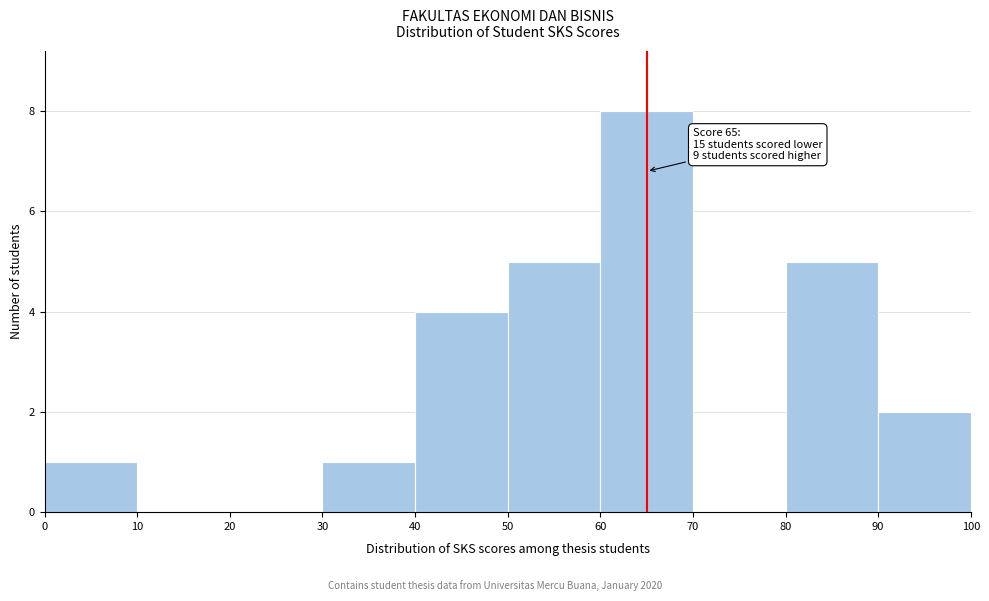

Which range on the x-axis has the tallest bar?

60 to 70